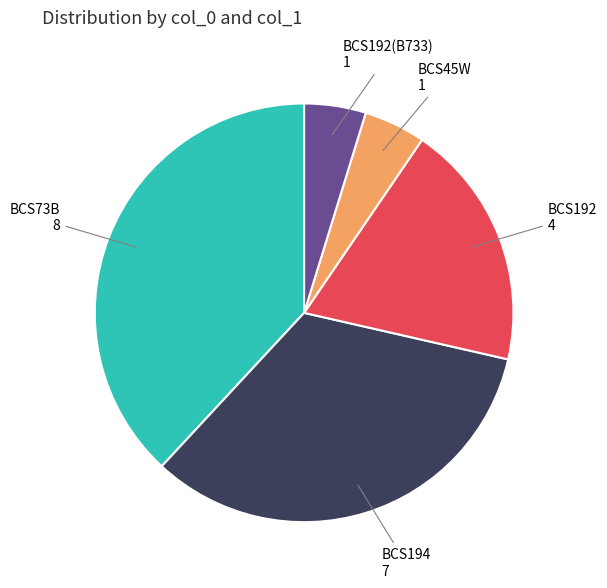

What is the ratio of the value at BCS45W to the value at BCS194?

0.1